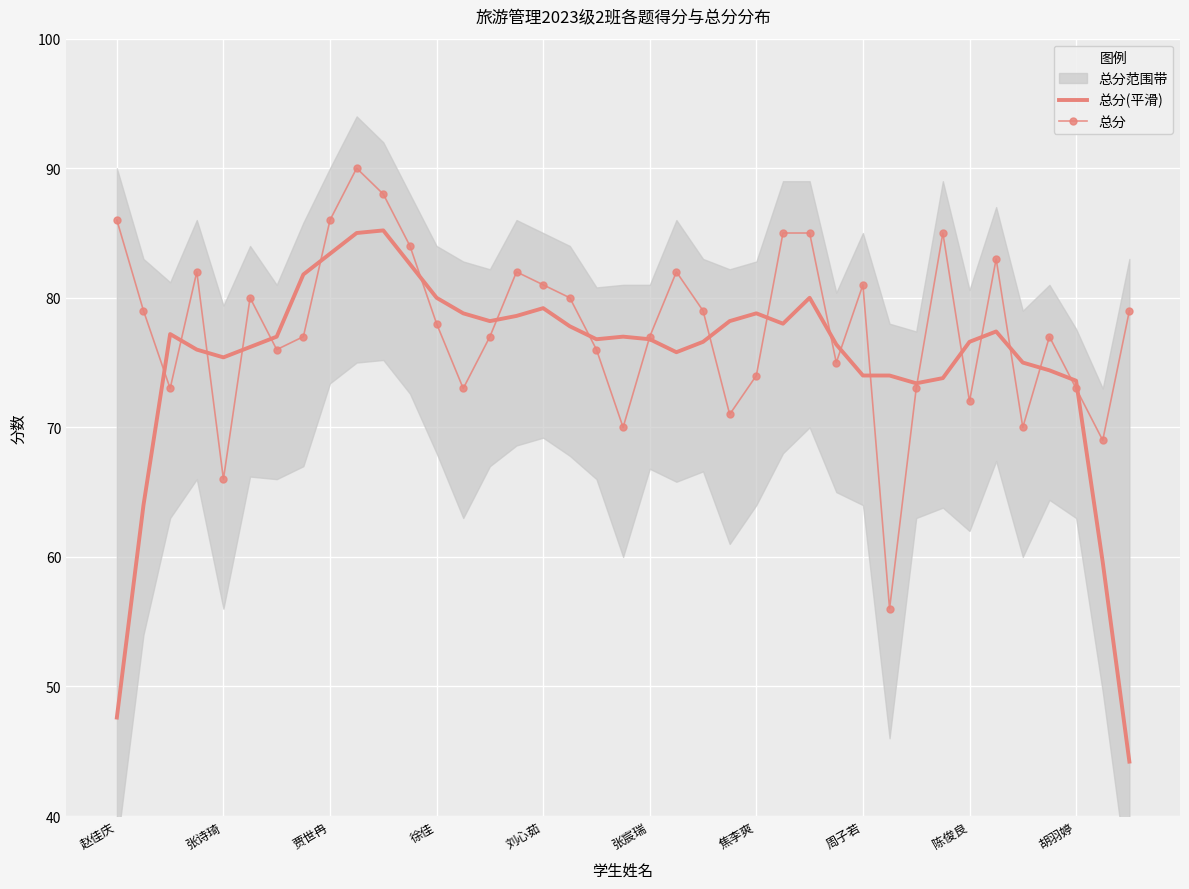

Reading right to left, transcribe all the data shown in this chart.

总分(平滑): 44.2	59.6	73.6	74.4	75.0	77.4	76.6	73.8	73.4	74.0	74.0	76.4	80.0	78.0	78.8	78.2	76.6	75.8	76.8	77.0	76.8	77.8	79.2	78.6	78.2	78.8	80.0	82.6	85.2	85.0	83.4	81.8	77.0	76.2	75.4	76.0	77.2	64.0	47.6
总分: 79.0	69.0	73.0	77.0	70.0	83.0	72.0	85.0	73.0	56.0	81.0	75.0	85.0	85.0	74.0	71.0	79.0	82.0	77.0	70.0	76.0	80.0	81.0	82.0	77.0	73.0	78.0	84.0	88.0	90.0	86.0	77.0	76.0	80.0	66.0	82.0	73.0	79.0	86.0